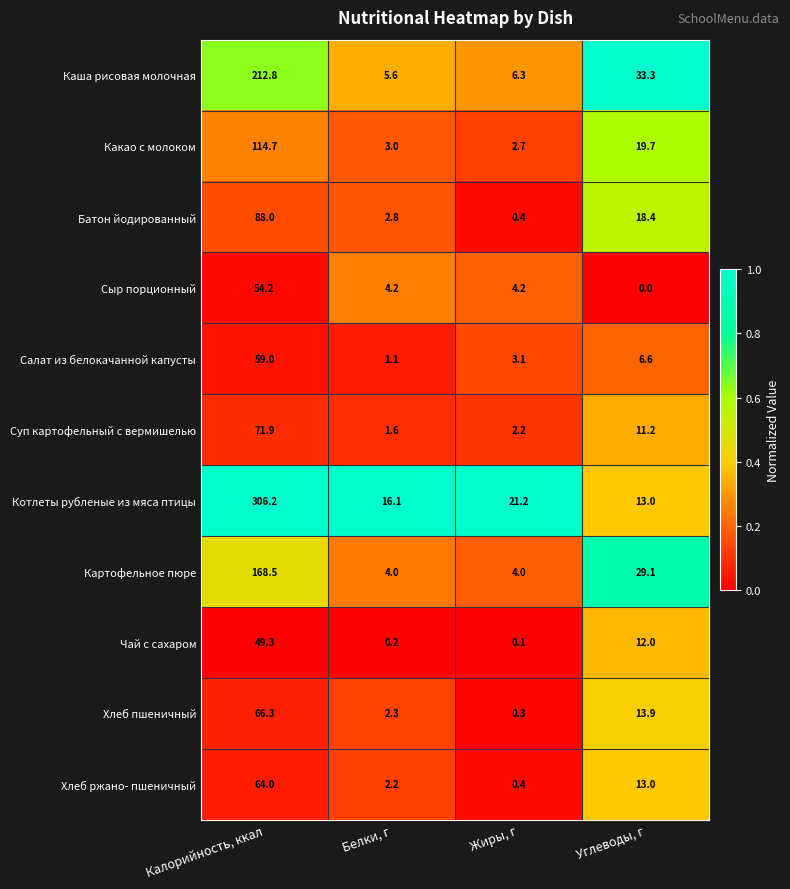

At how many categories does at least one series exceed 0?

4